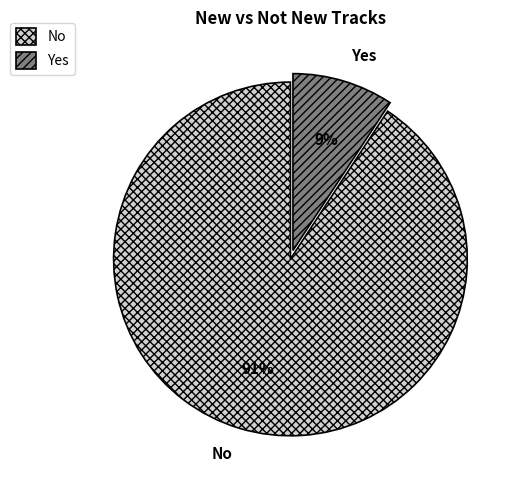

To the nearest percent, what percentage of the pie is No?

91%